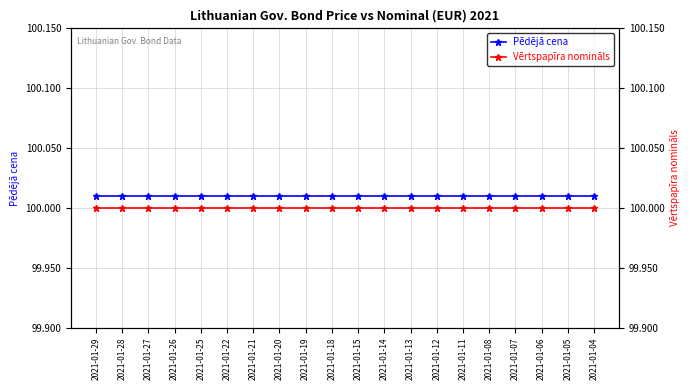

How many series are shown in this chart?

2